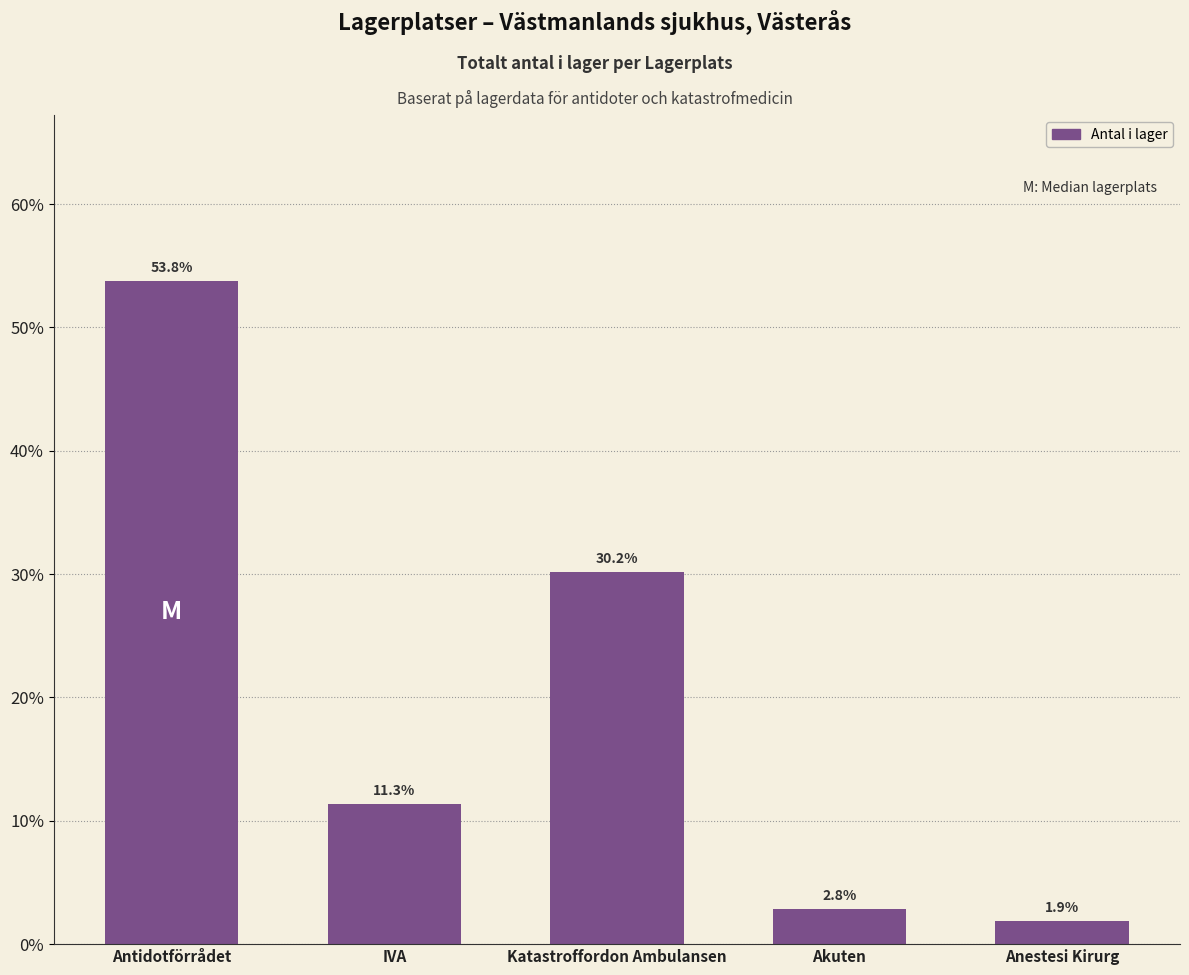

How many bars are there in total?

5